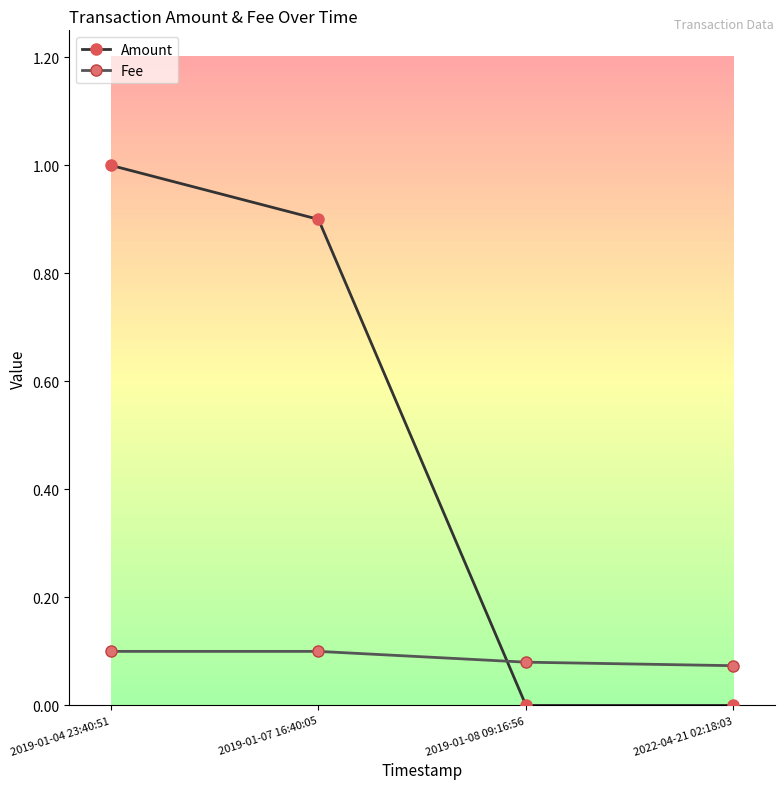

Which series changed the most between 2019-01-04 23:40:51 and 2022-04-21 02:18:03?

Amount